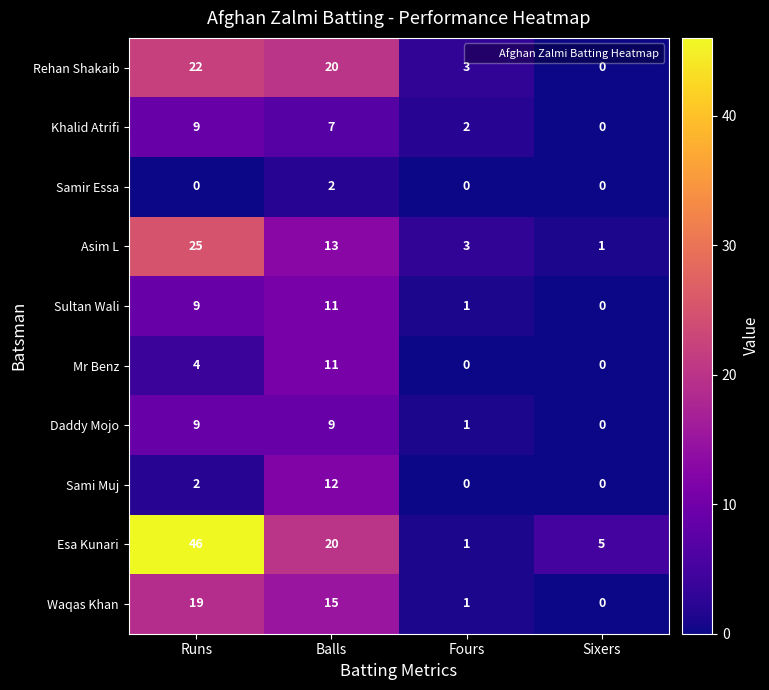

How many values in the Esa Kunari series are below 20?

2